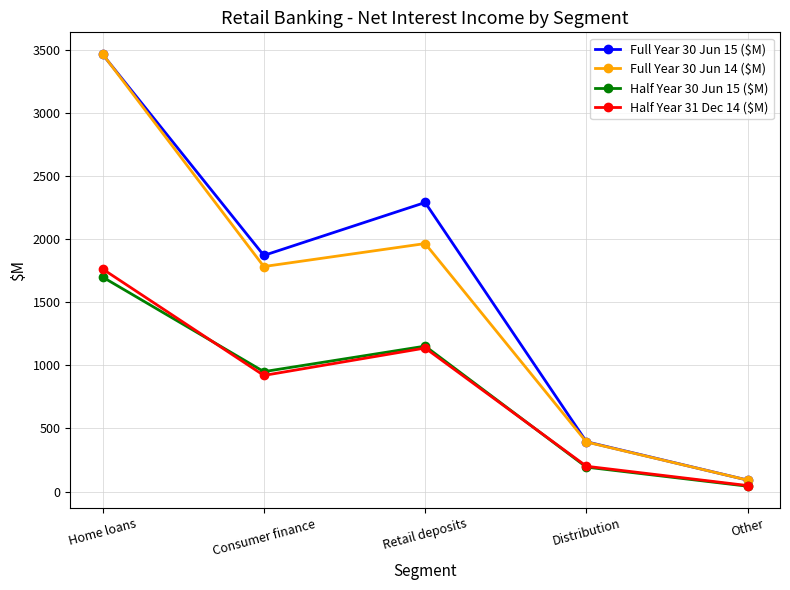

Reading left to right, extract all data points from this chart.

Full Year 30 Jun 15 ($M): Home loans=3462	Consumer finance=1870	Retail deposits=2289	Distribution=395	Other=91
Full Year 30 Jun 14 ($M): Home loans=3465	Consumer finance=1782	Retail deposits=1964	Distribution=393	Other=91
Half Year 30 Jun 15 ($M): Home loans=1699	Consumer finance=950	Retail deposits=1152	Distribution=194	Other=43
Half Year 31 Dec 14 ($M): Home loans=1763	Consumer finance=920	Retail deposits=1137	Distribution=201	Other=48